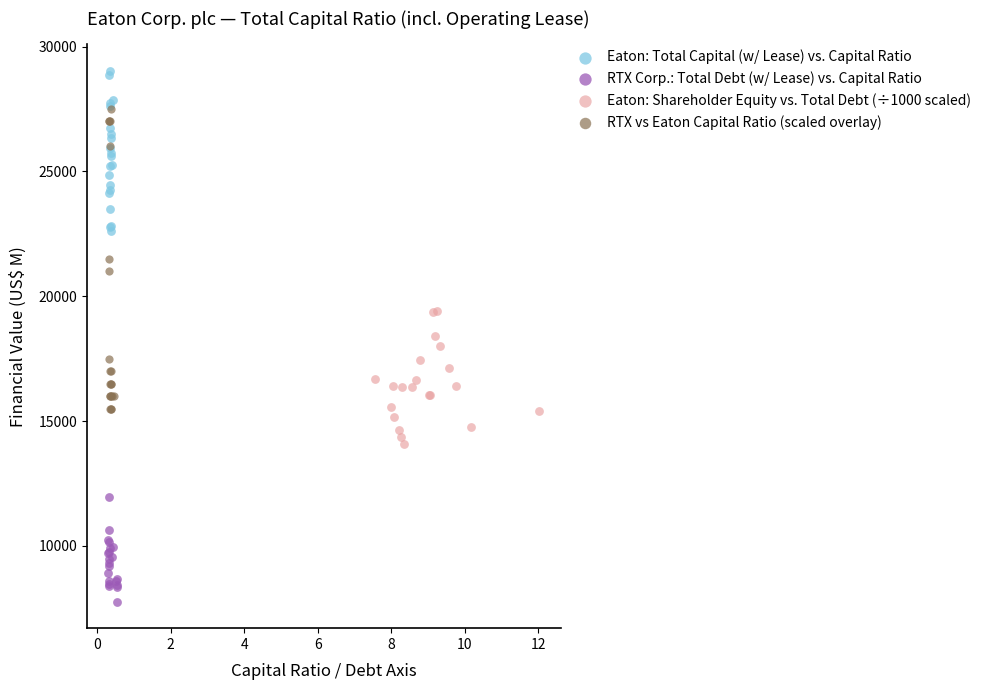

What are all the series names shown in the legend?

Eaton: Total Capital (w/ Lease) vs. Capital Ratio, RTX Corp.: Total Debt (w/ Lease) vs. Capital Ratio, Eaton: Shareholder Equity vs. Total Debt (÷1000 scaled), RTX vs Eaton Capital Ratio (scaled overlay)